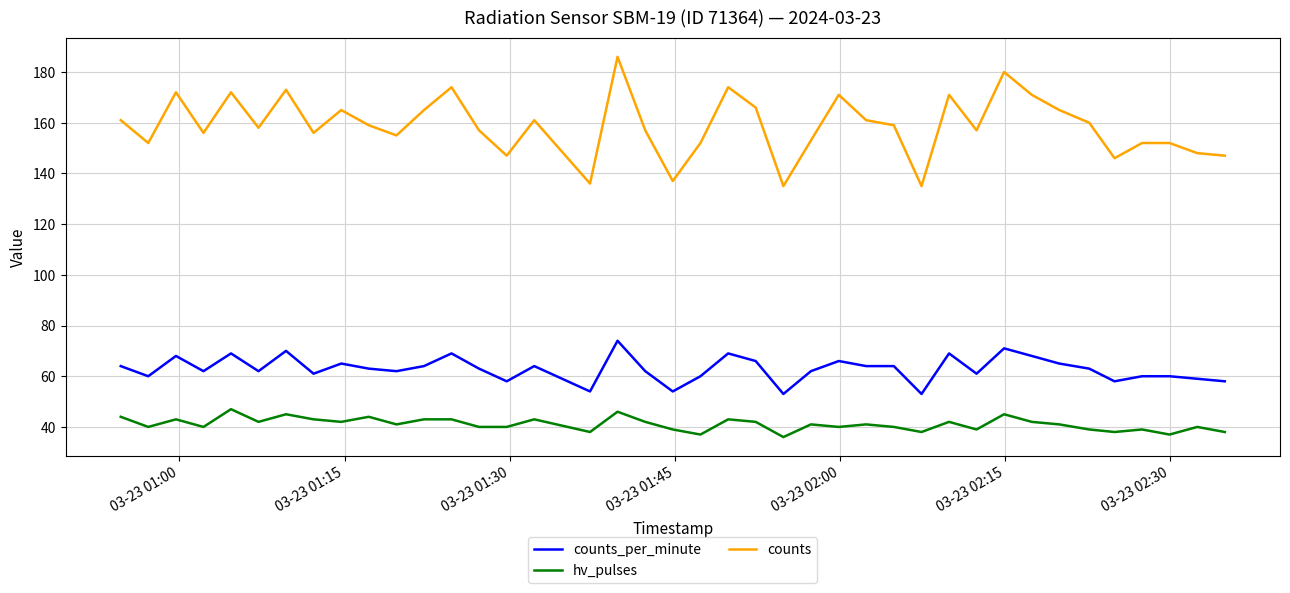

In counts, how many points are lower than both neighbors (excluding endpoints)?

12